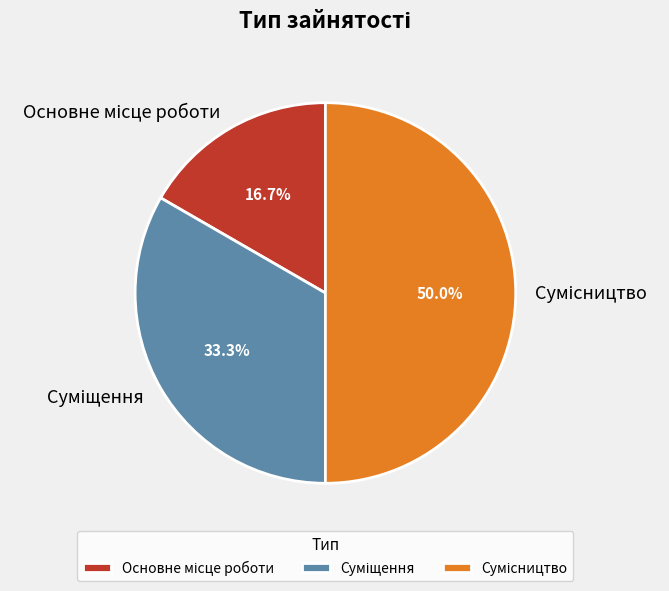

What percentage is the Основне місце роботи slice, to the nearest percent?

17%